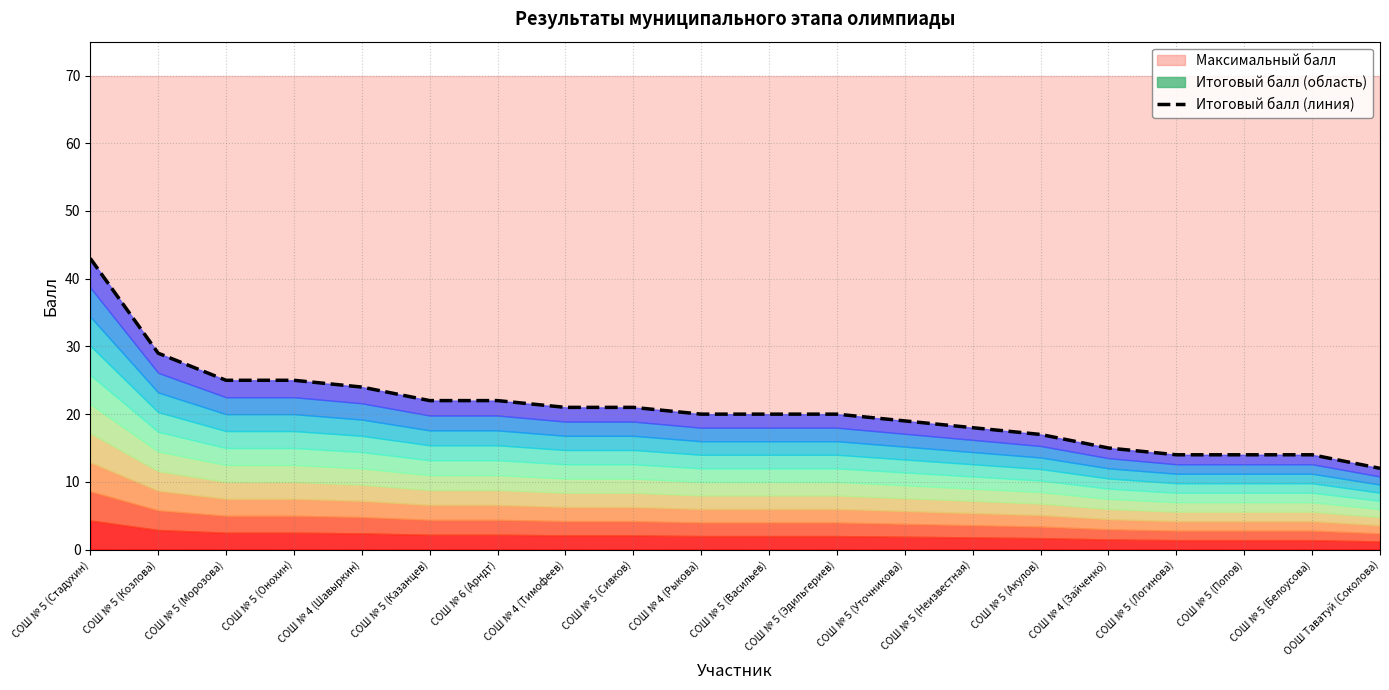

Where does the data first go above 20?

СОШ № 5 (Стадухин)